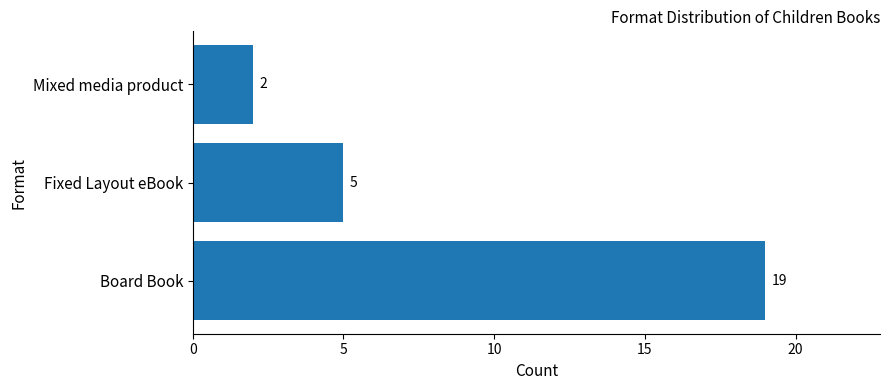

Reading top to bottom, extract all data points from this chart.

2	5	19